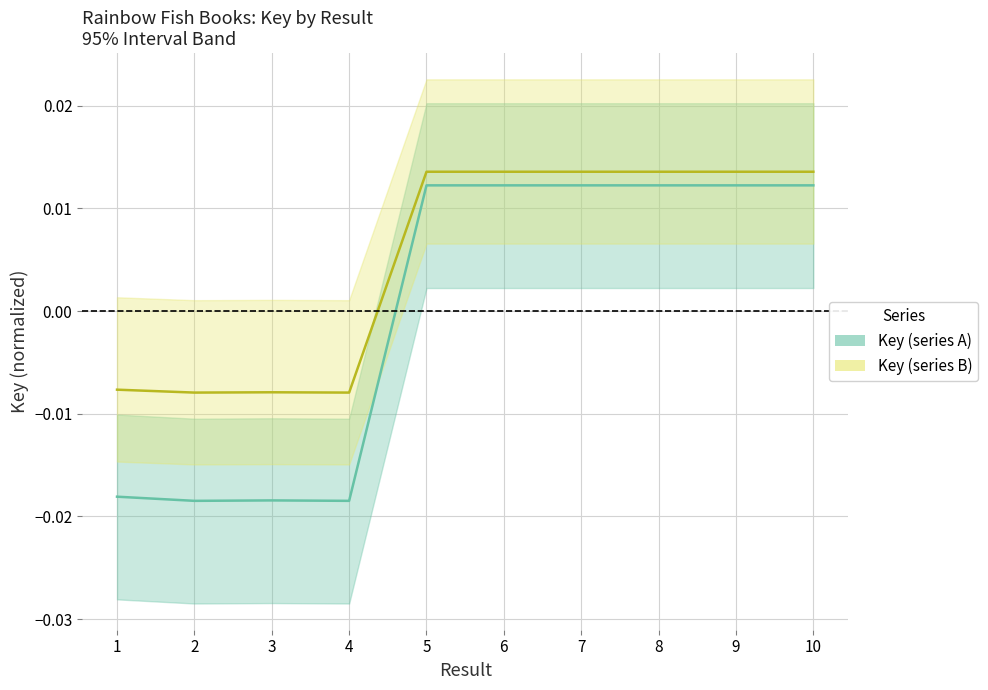

Which series has the largest range (max minus min)?

Key (series A) line